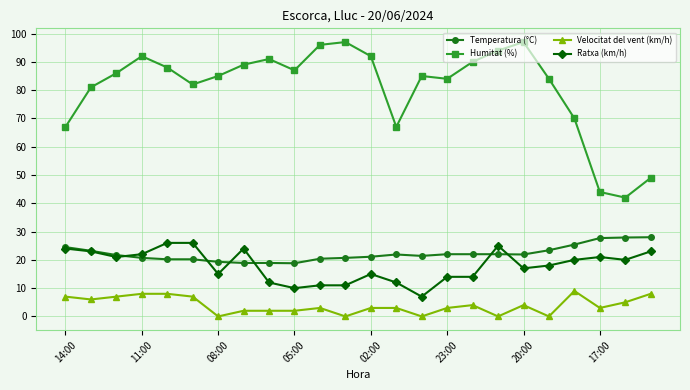

Which series has the widest spread of values?

Humitat (%)